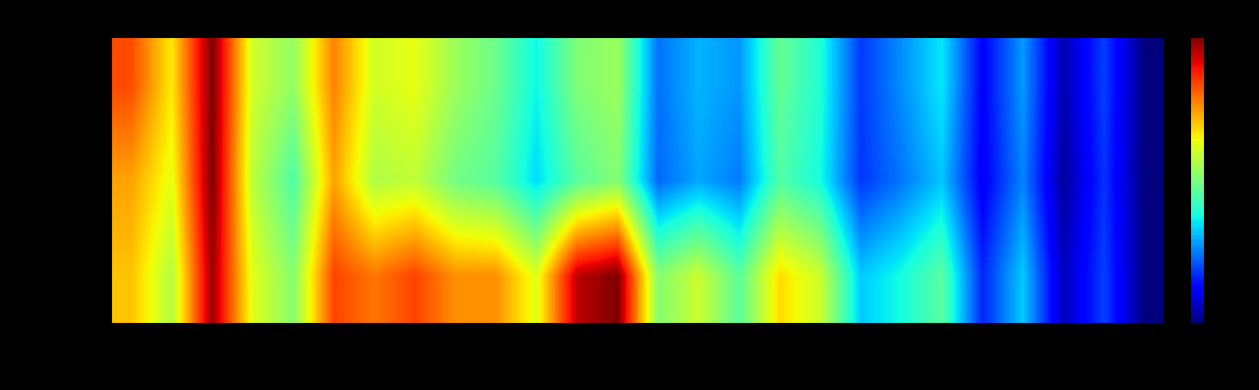

Between 1997 and 2013, which series saw the biggest shift?

out. Boys